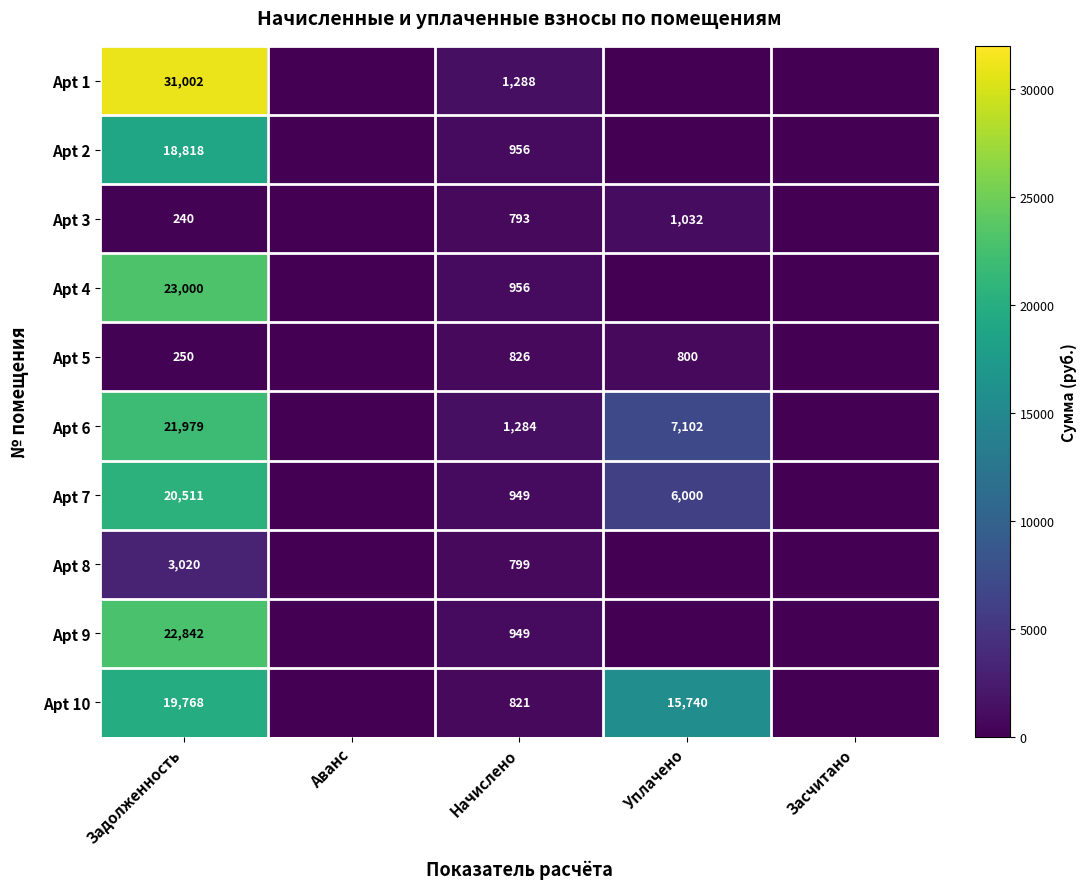

What is the sum of the Apt 3 values at Задолженность and Начислено?

1033